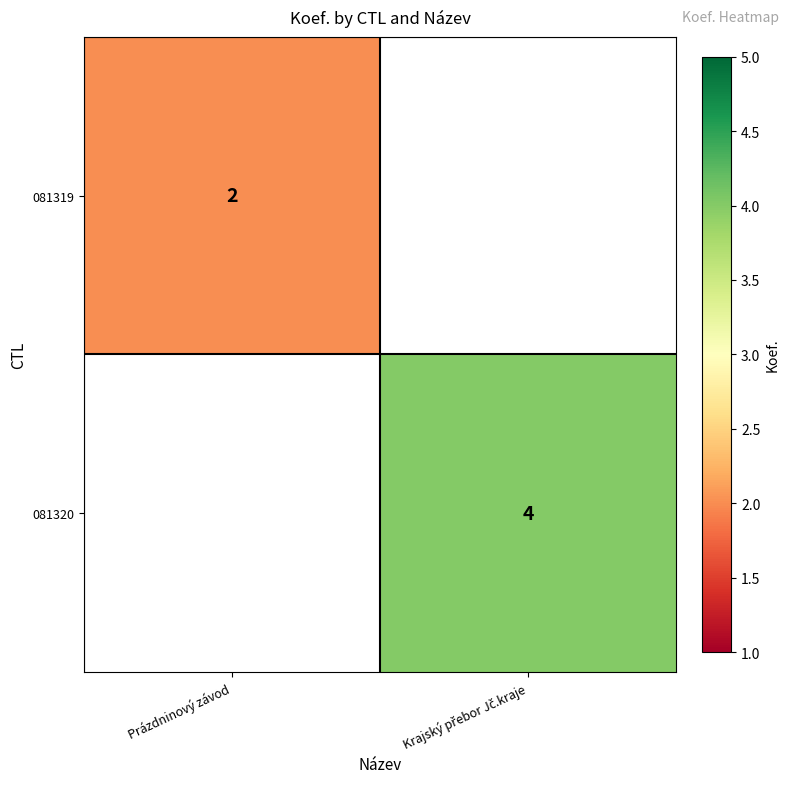

At how many categories does at least one series exceed 2?

1